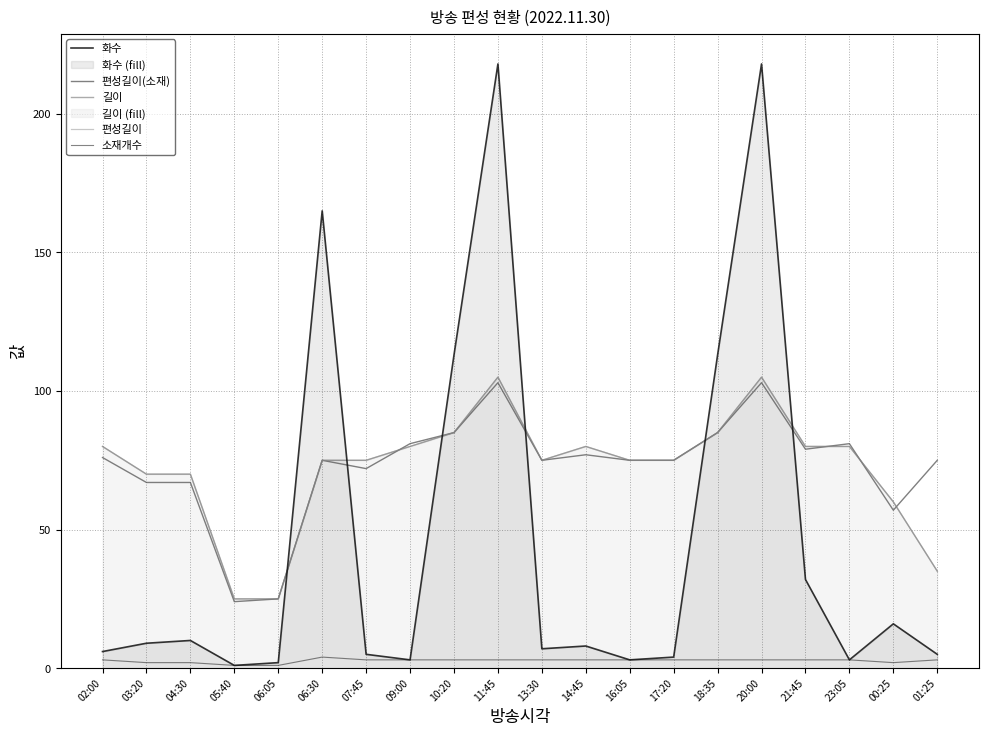

Which category has the highest value in the 화수 series?

11:45